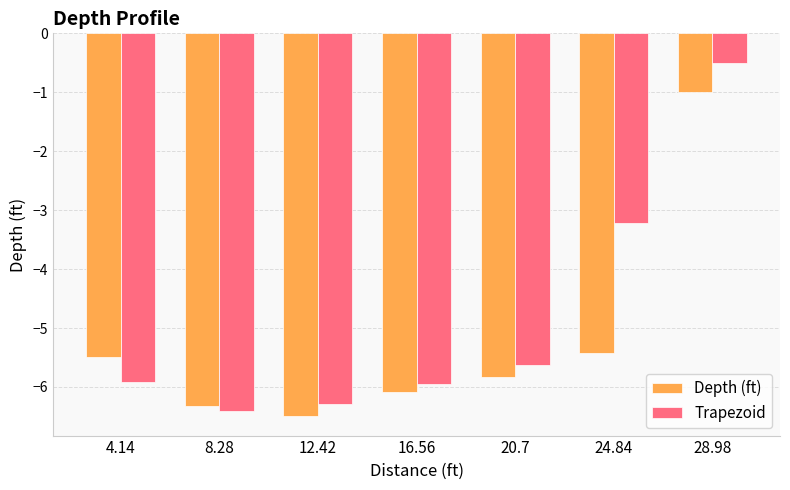

Which series has the widest spread of values?

Trapezoid